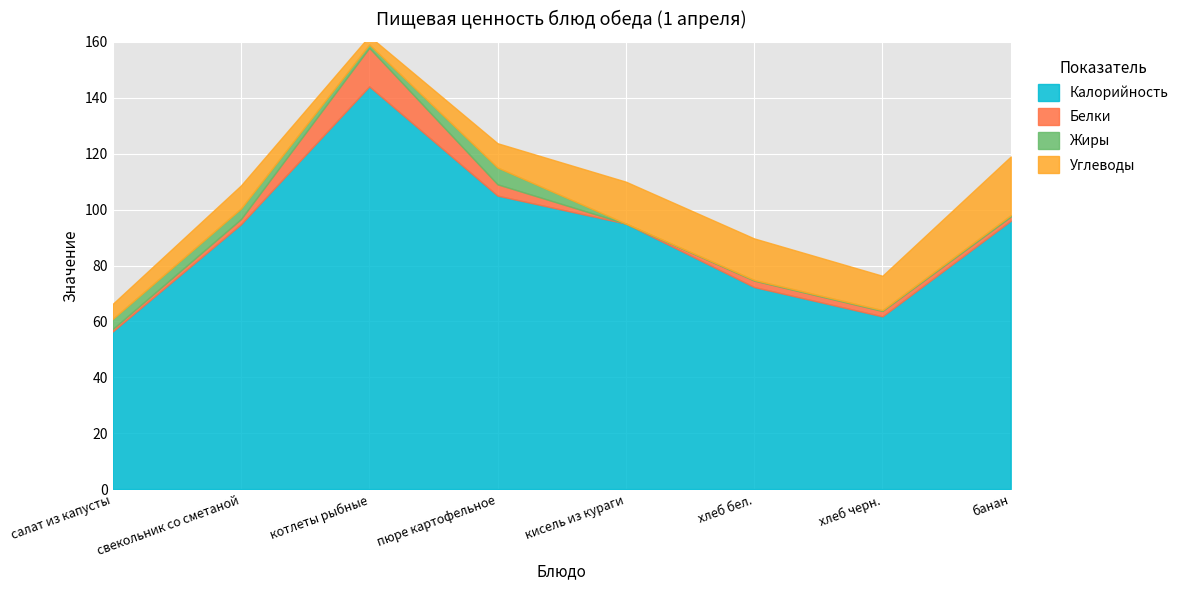

What is the sum of the Жиры values at свекольник со сметаной and котлеты рыбные?

5.0